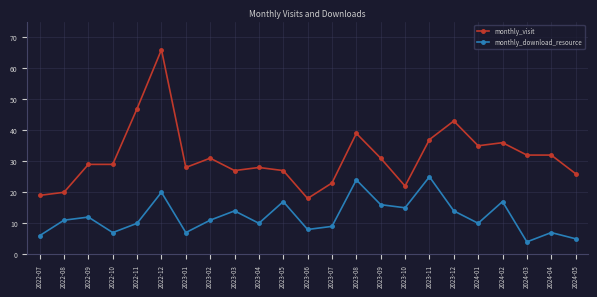

How many distinct data groups are displayed?

2